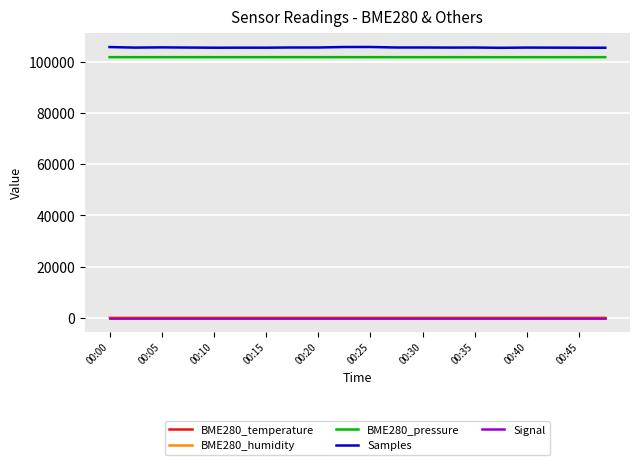

What is the maximum value for BME280_temperature?

9.6